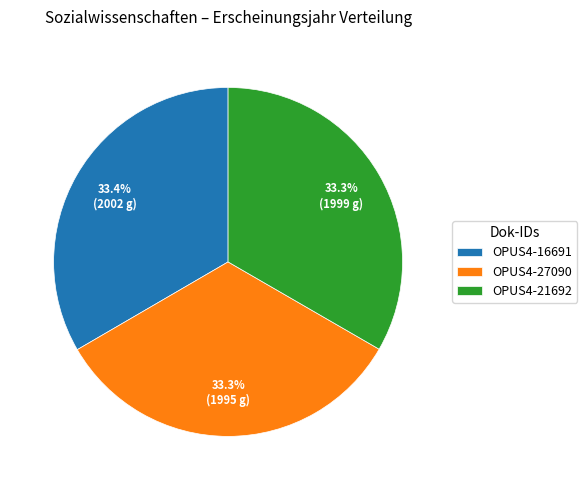

How many slices are in this pie chart?

3